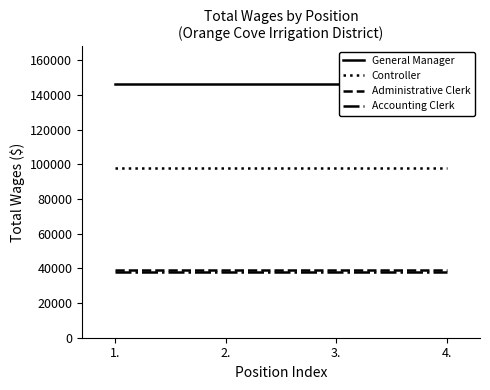

What is the maximum value shown in the chart?

146159